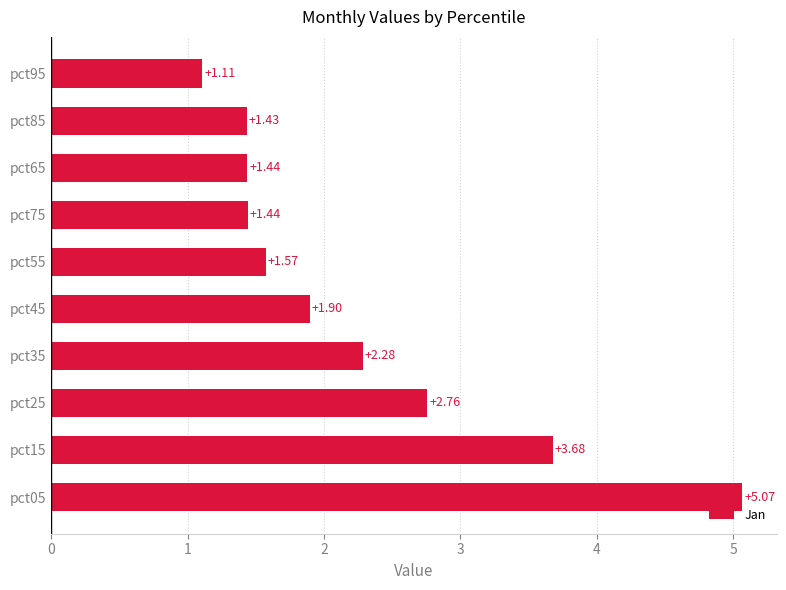

Which has a higher value, pct35 or pct25?

pct25